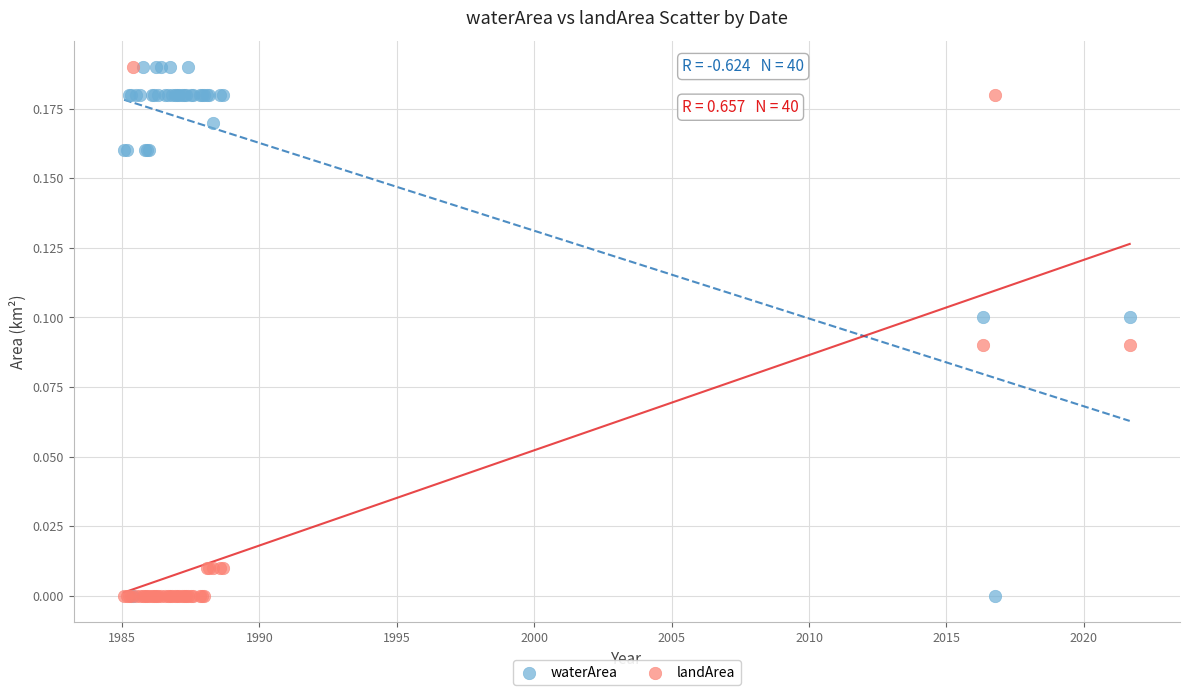

What are all the series names shown in the legend?

waterArea, landArea